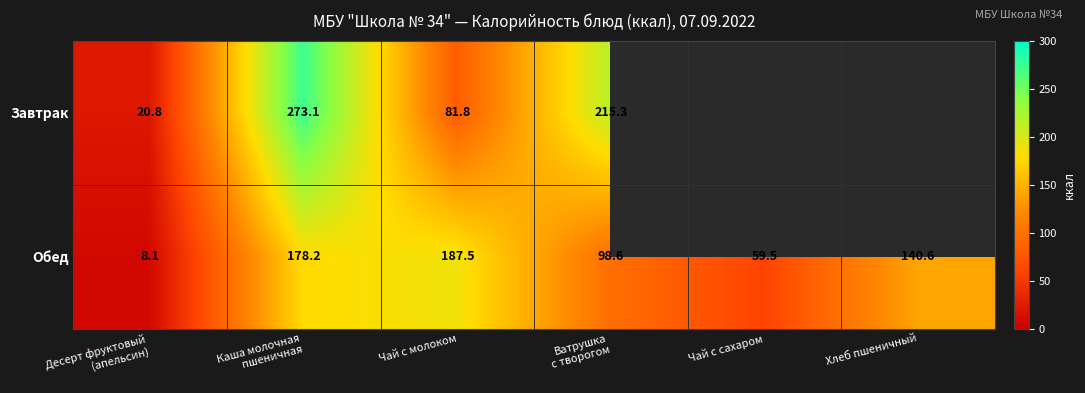

Which category has the highest value in the Обед series?

Чай с молоком